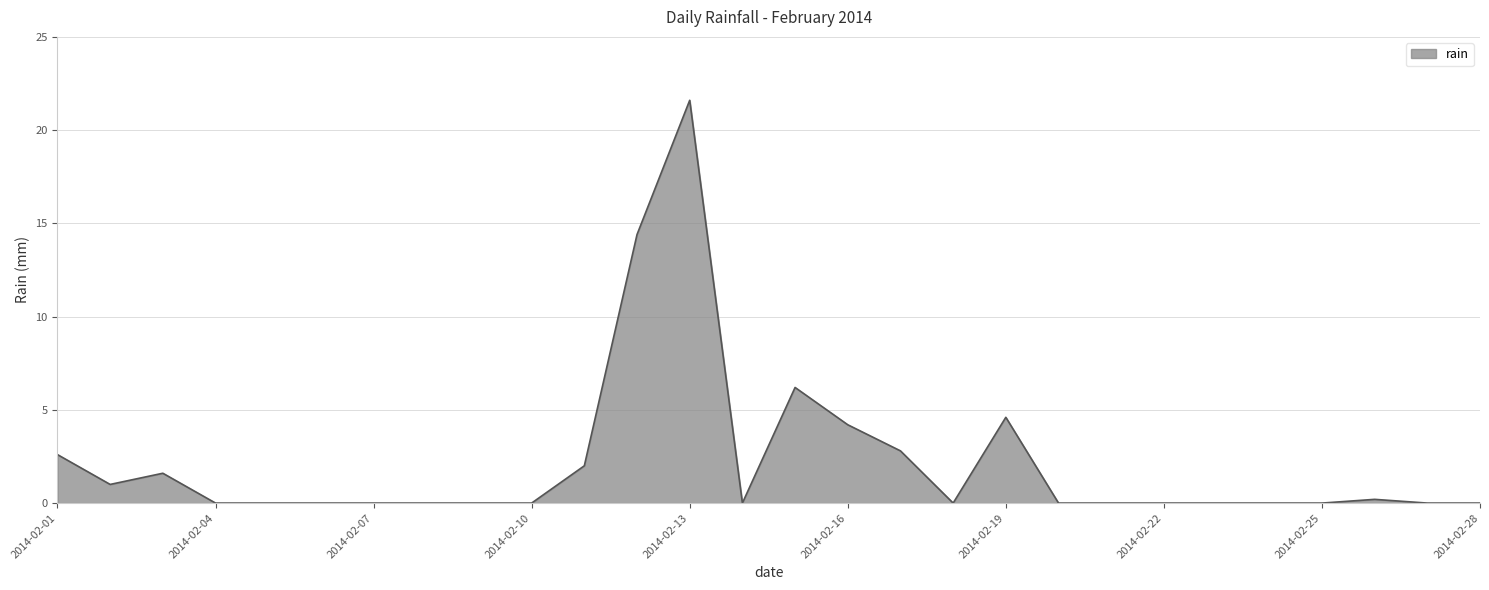

What is the maximum value shown in the chart?

21.6